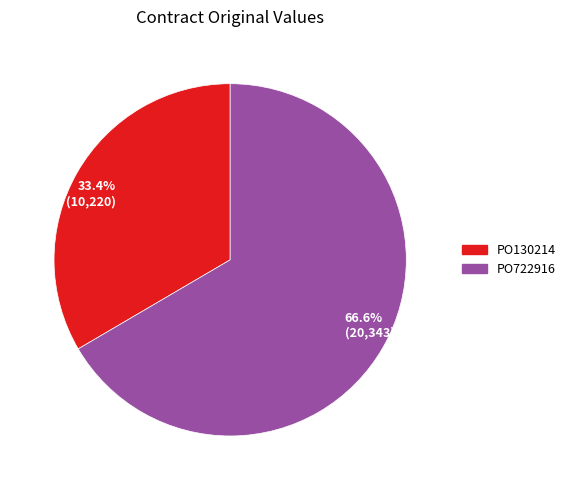

Which category has the smallest portion of the pie?

33.4% (10,220)